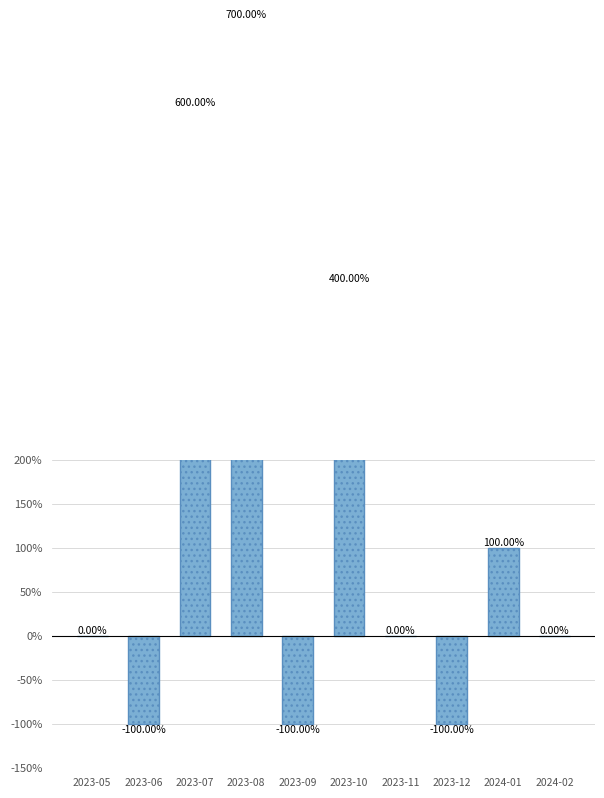

Between 2024-02 and 2023-10, which is larger?

2023-10